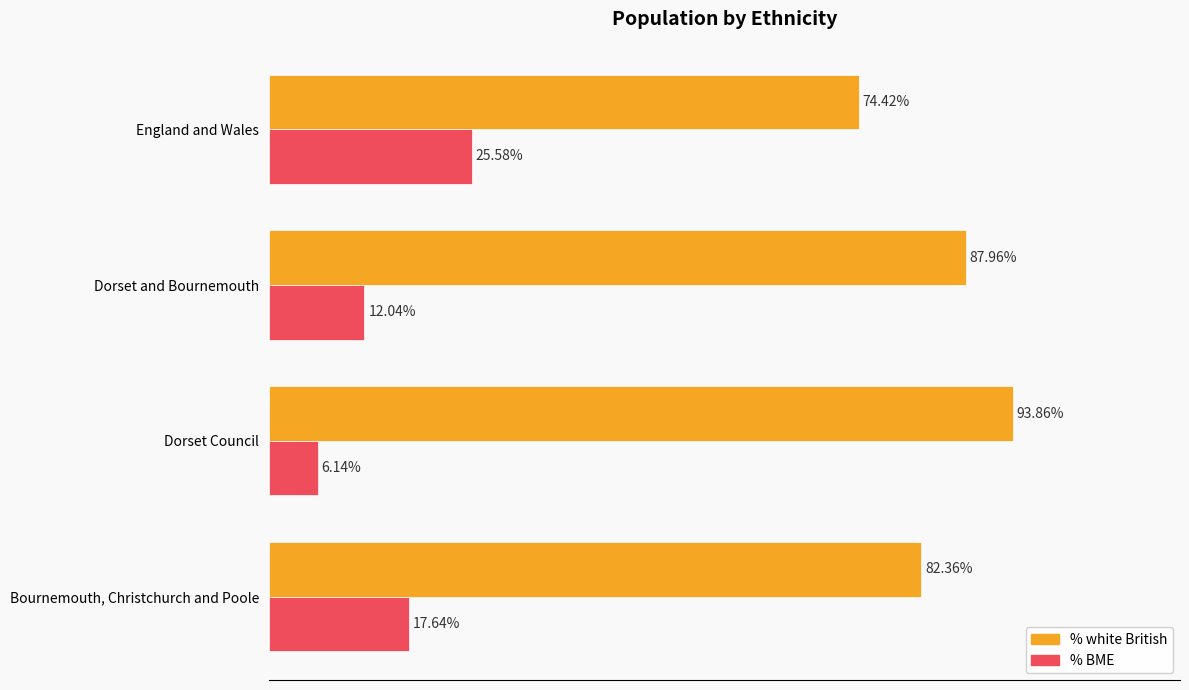

Which label corresponds to the smallest value in the chart?

Dorset Council